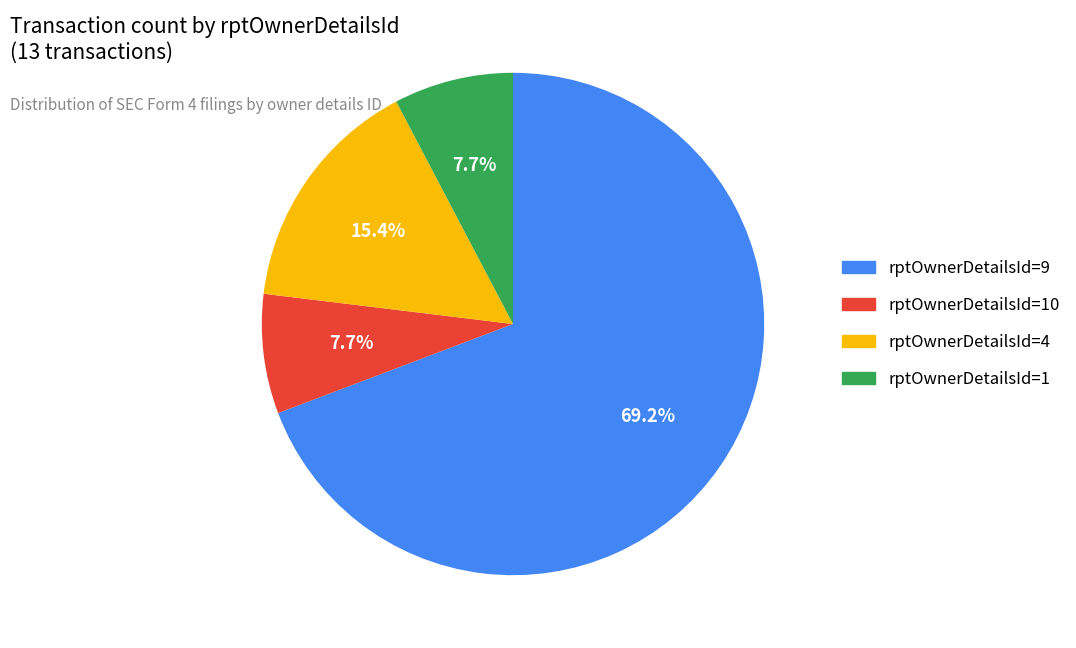

Is there any slice that represents more than half of the pie?

Yes